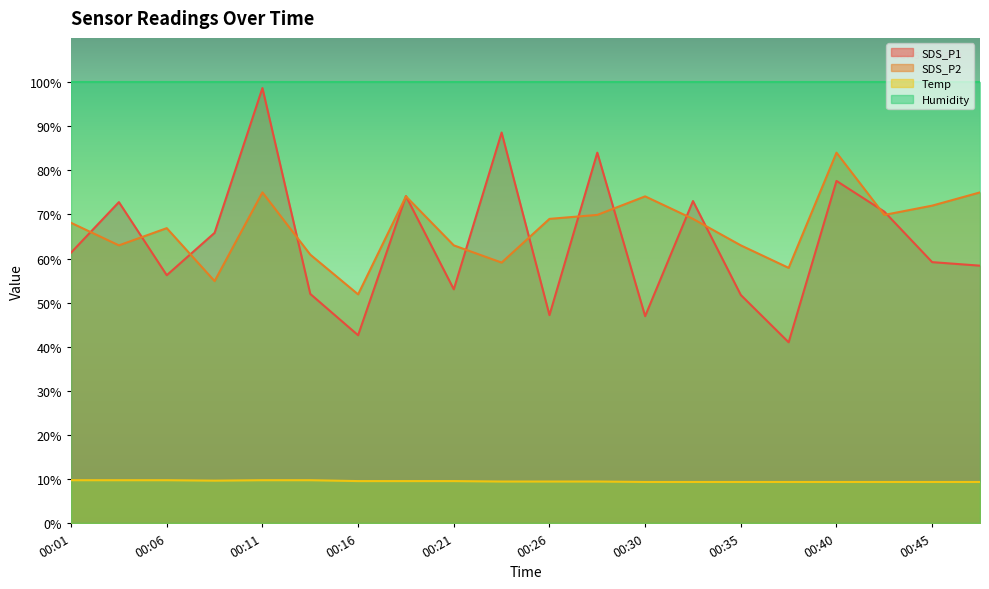

True or false: Temp and SDS_P2 intersect in this chart.

False